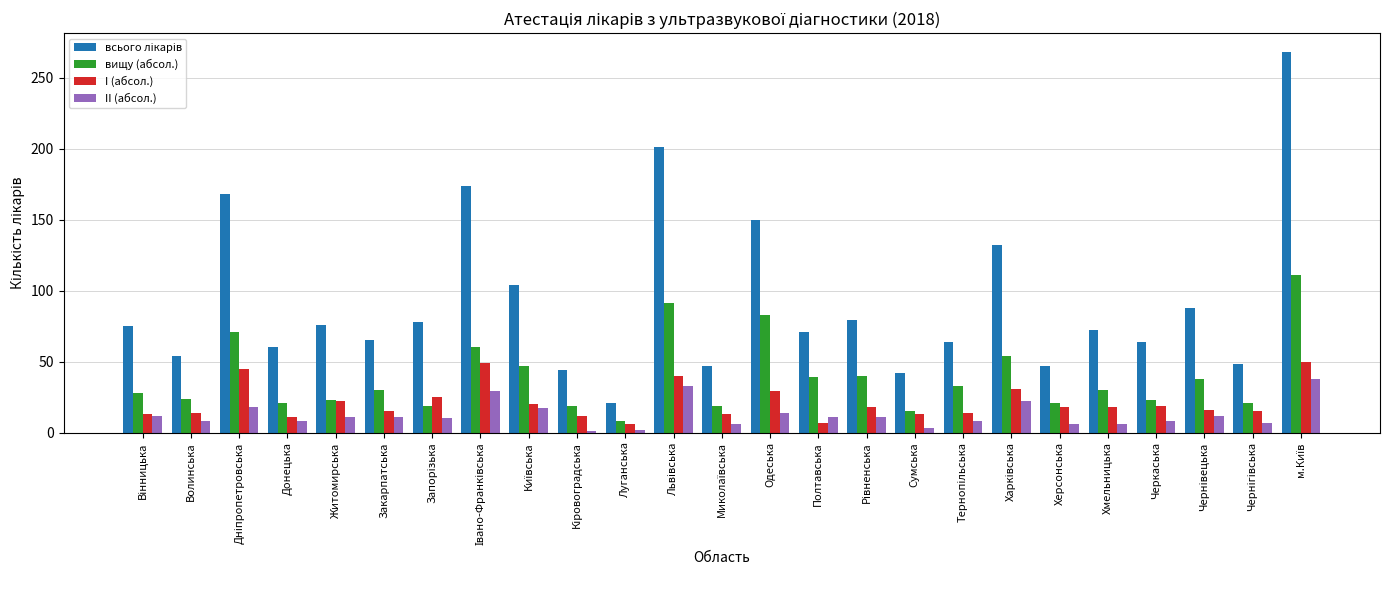

What is the sum of all I (абсол.) values?

533